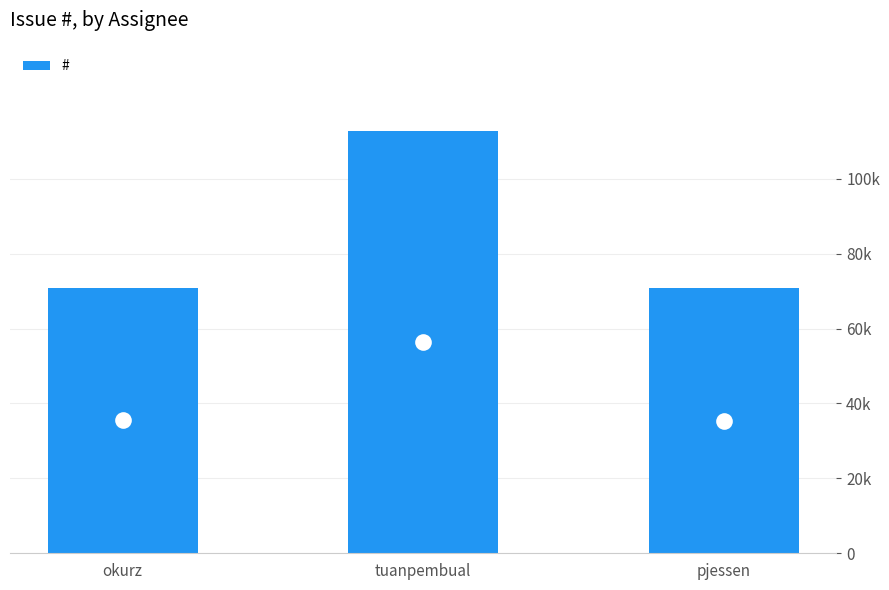

Is it true that the value at pjessen is 70891?

True